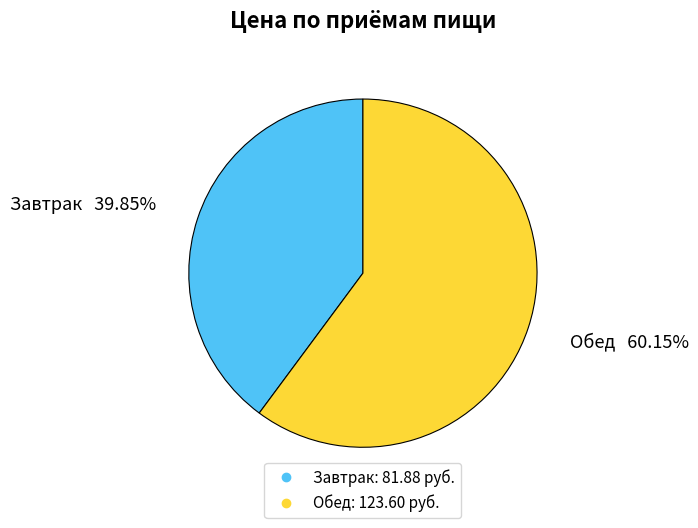

How many segments does this pie chart have?

2